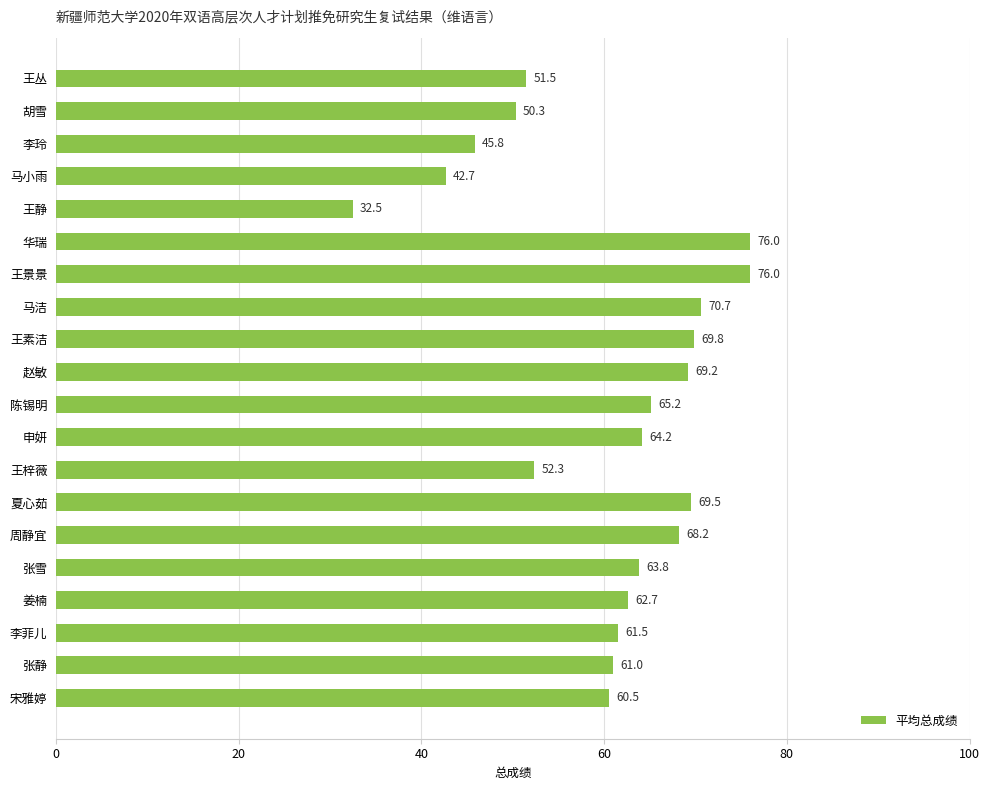

What is the difference between the maximum and minimum values?

43.5